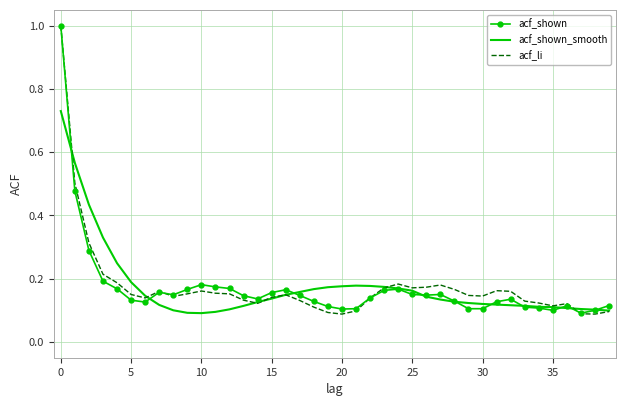

What is the maximum value for acf_shown?

1.0